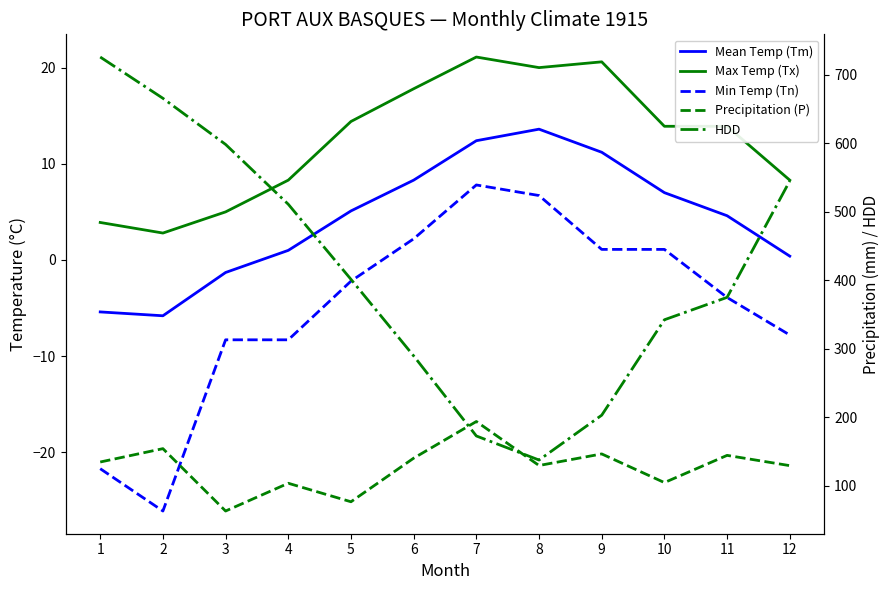

Between 12 and 5, which is larger?

5